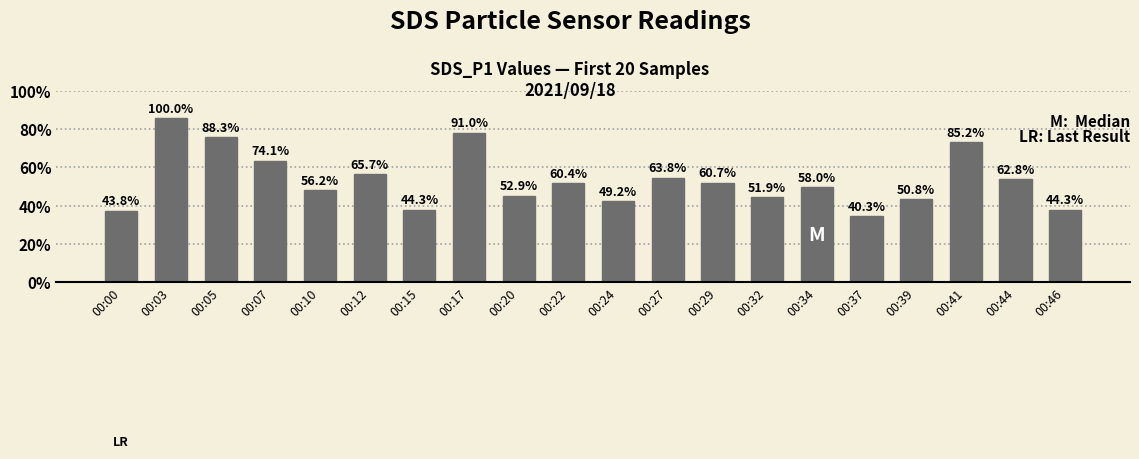

Are the bars horizontal?

No